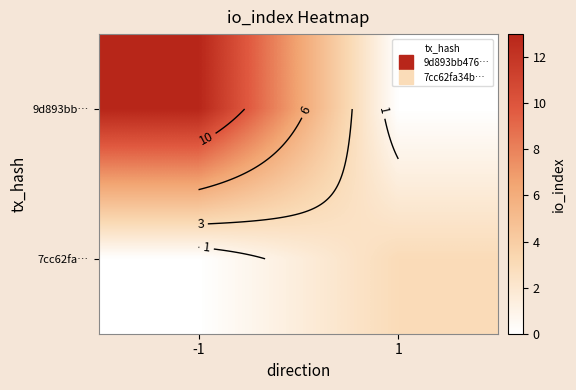

List the labels in order of 9d893bb… value, smallest first.

1, -1